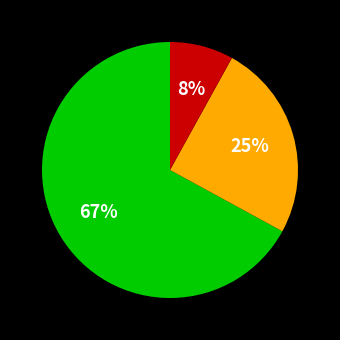

Is there any slice that represents more than half of the pie?

Yes